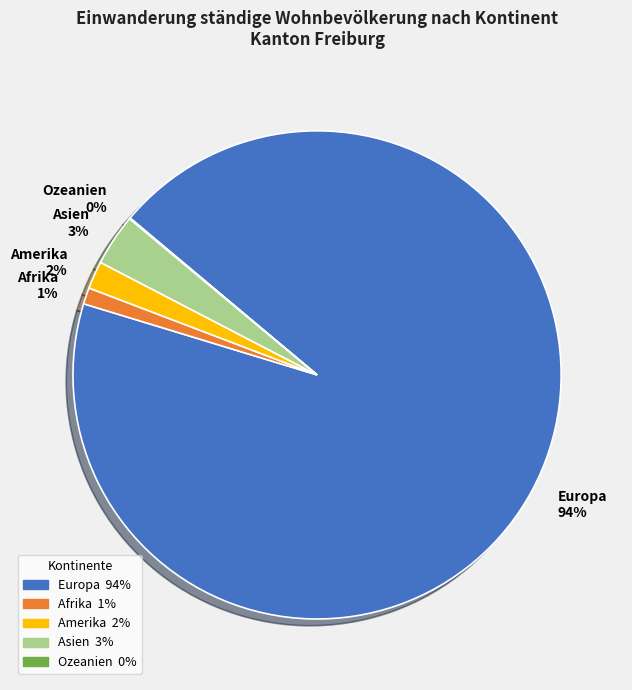

Does Asien 3% represent more than half of the total?

No